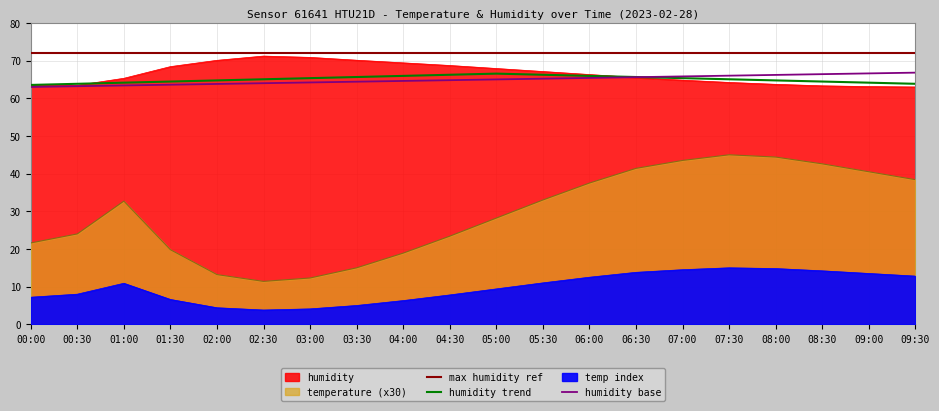

What is the difference between the maximum and second lowest values in the humidity series?

8.1